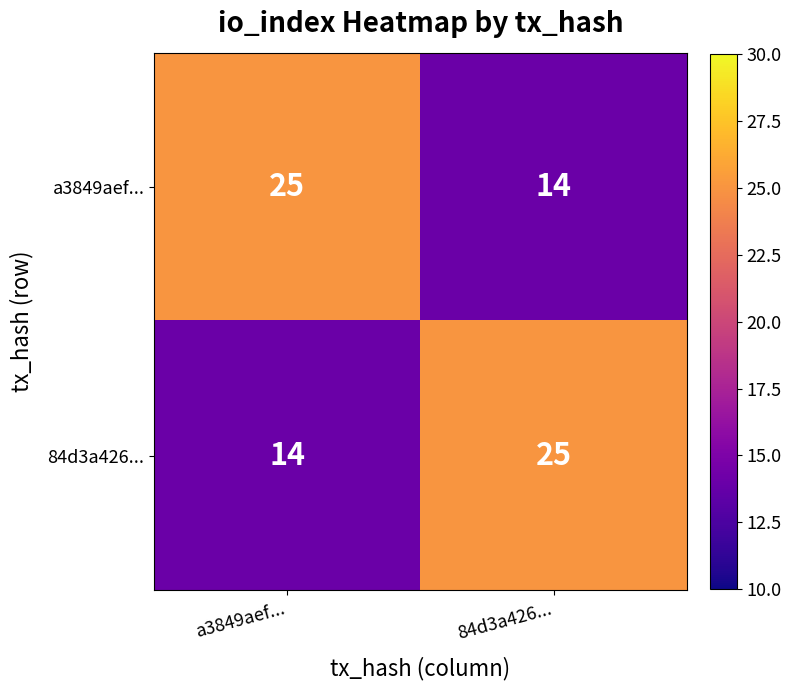

What is the highest value of the a3849aef... series?

25